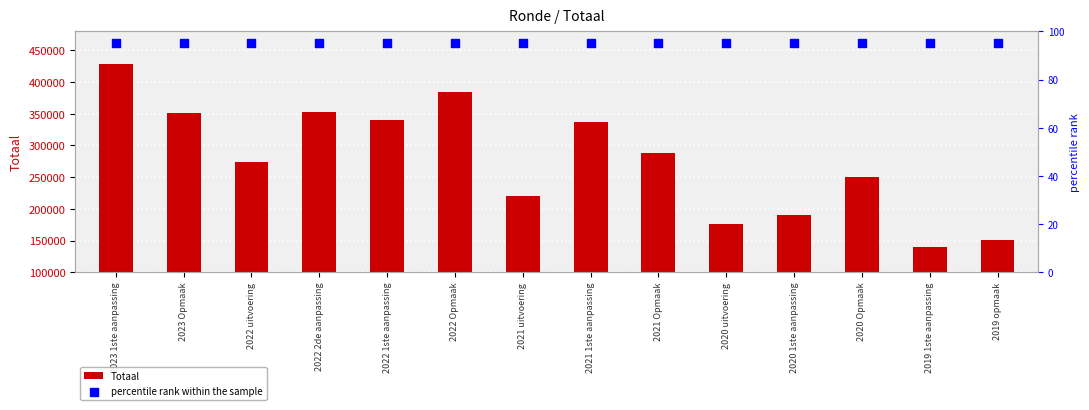

What is the total value across all series at 2023 1ste aanpassing?

428489